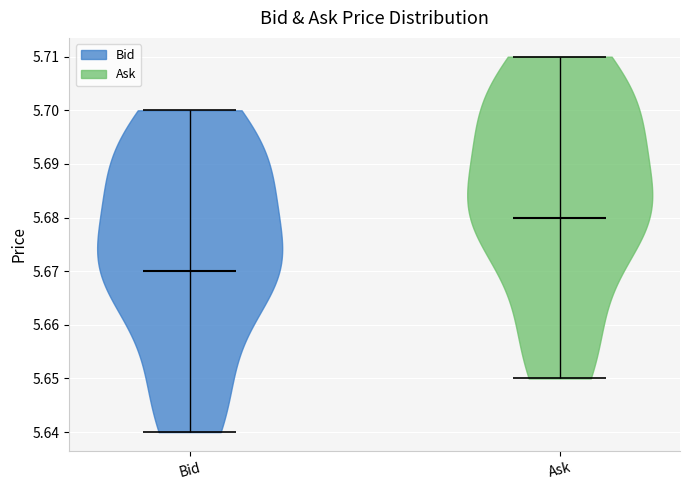

Which violin has the highest median line?

Ask